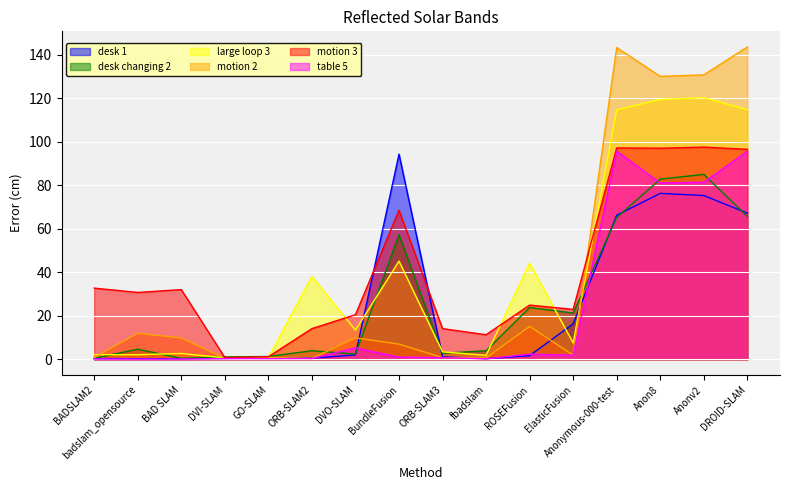

Reading left to right, transcribe all the data shown in this chart.

desk 1: BADSLAM2=0.3	badslam_opensource=0.3	BAD SLAM=0.3	DVI-SLAM=0.4	GO-SLAM=0.6	ORB-SLAM2=0.5	DVO-SLAM=2.0	BundleFusion=94.3	ORB-SLAM3=1.1	fbadslam=0.3	ROSEFusion=1.6	ElasticFusion=16.3	Anonymous-000-test=66.2	Anon8=76.3	Anonv2=75.3	DROID-SLAM=67.2
desk changing 2: BADSLAM2=0.4	badslam_opensource=4.6	BAD SLAM=0.5	DVI-SLAM=1.1	GO-SLAM=1.3	ORB-SLAM2=3.9	DVO-SLAM=2.4	BundleFusion=57.2	ORB-SLAM3=2.8	fbadslam=3.9	ROSEFusion=23.8	ElasticFusion=21.3	Anonymous-000-test=65.2	Anon8=82.8	Anonv2=85.0	DROID-SLAM=65.7
large loop 3: BADSLAM2=2.1	badslam_opensource=2.1	BAD SLAM=2.7	DVI-SLAM=0.7	GO-SLAM=0.7	ORB-SLAM2=38.1	DVO-SLAM=13.4	BundleFusion=45.1	ORB-SLAM3=3.4	fbadslam=1.8	ROSEFusion=44.1	ElasticFusion=7.6	Anonymous-000-test=114.7	Anon8=119.4	Anonv2=120.3	DROID-SLAM=114.7
motion 2: BADSLAM2=0.8	badslam_opensource=11.9	BAD SLAM=9.8	DVI-SLAM=0.5	GO-SLAM=0.9	ORB-SLAM2=0.4	DVO-SLAM=9.8	BundleFusion=7.0	ORB-SLAM3=0.8	fbadslam=0.6	ROSEFusion=15.1	ElasticFusion=1.9	Anonymous-000-test=143.3	Anon8=130.1	Anonv2=130.7	DROID-SLAM=143.6
motion 3: BADSLAM2=32.7	badslam_opensource=30.7	BAD SLAM=32.0	DVI-SLAM=0.8	GO-SLAM=1.2	ORB-SLAM2=14.1	DVO-SLAM=20.5	BundleFusion=68.5	ORB-SLAM3=14.1	fbadslam=11.3	ROSEFusion=24.9	ElasticFusion=22.9	Anonymous-000-test=97.2	Anon8=97.0	Anonv2=97.5	DROID-SLAM=96.5
table 5: BADSLAM2=0.1	badslam_opensource=0.1	BAD SLAM=0.1	DVI-SLAM=0.3	GO-SLAM=0.3	ORB-SLAM2=0.4	DVO-SLAM=5.2	BundleFusion=1.0	ORB-SLAM3=0.8	fbadslam=0.2	ROSEFusion=2.4	ElasticFusion=1.9	Anonymous-000-test=95.6	Anon8=81.0	Anonv2=81.4	DROID-SLAM=95.6